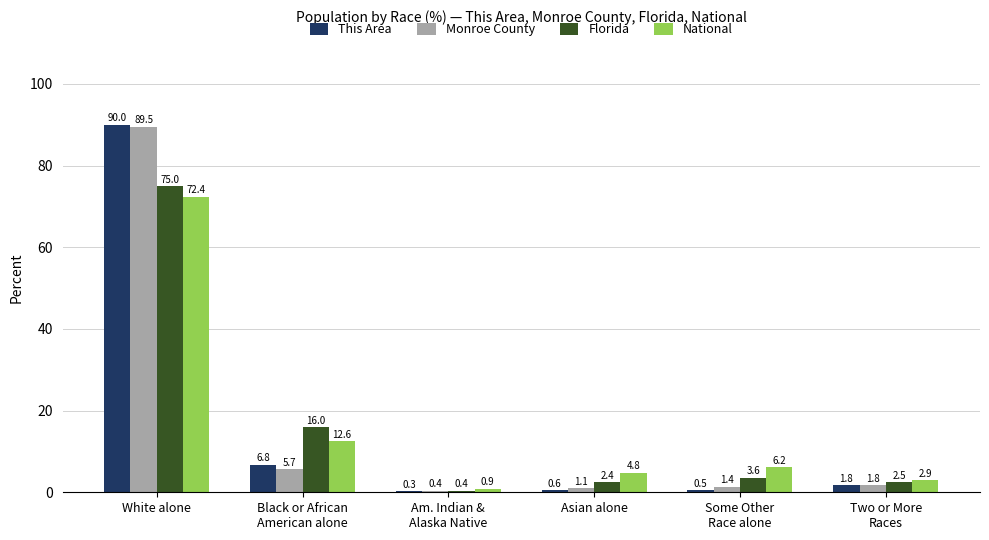

At which category is the sum across all series the highest?

White alone